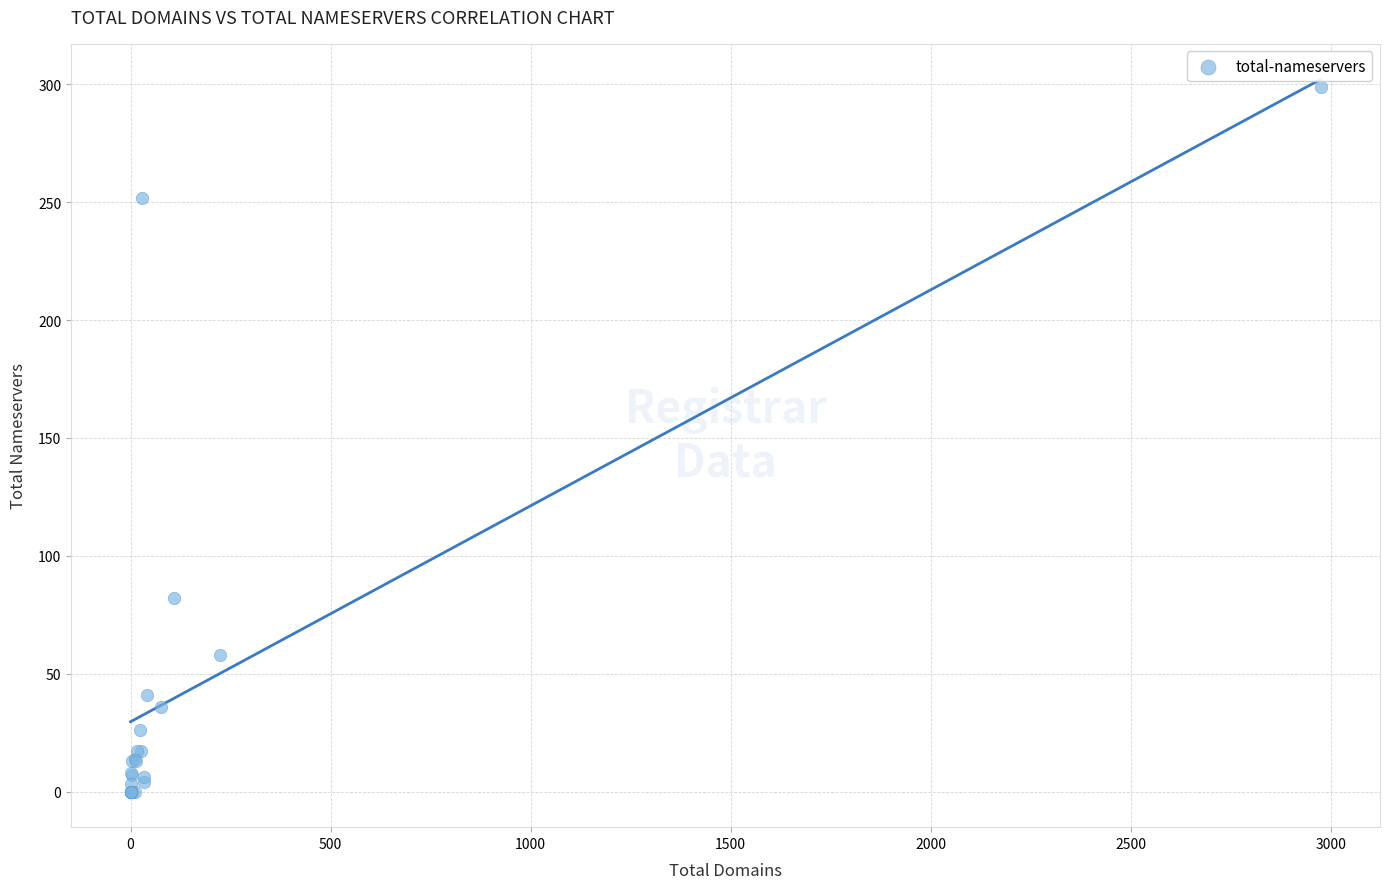

What Y value in the scatter plot is closest to 149?

82